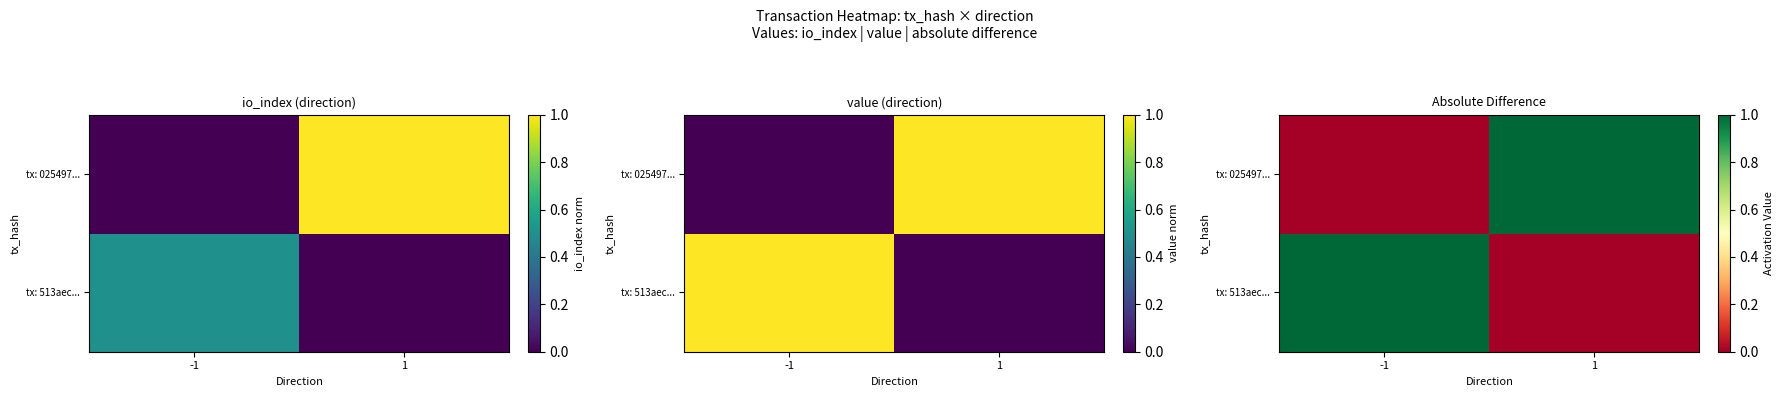

What is the sum of the tx: 513aec... values at 1 and -1?

1